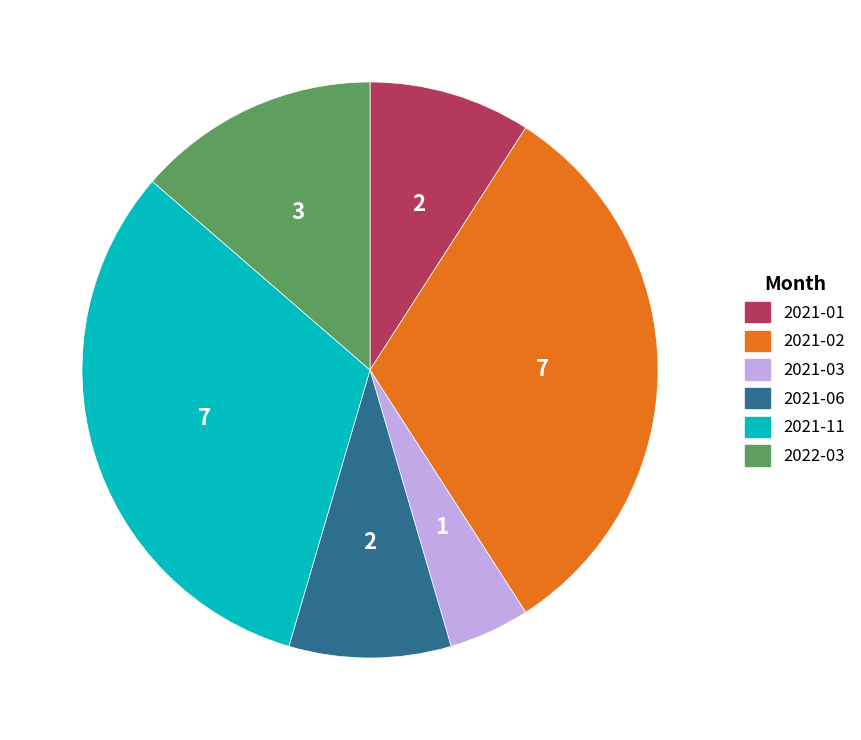

The 2021-03 slice represents 5% of the pie. True or false?

True